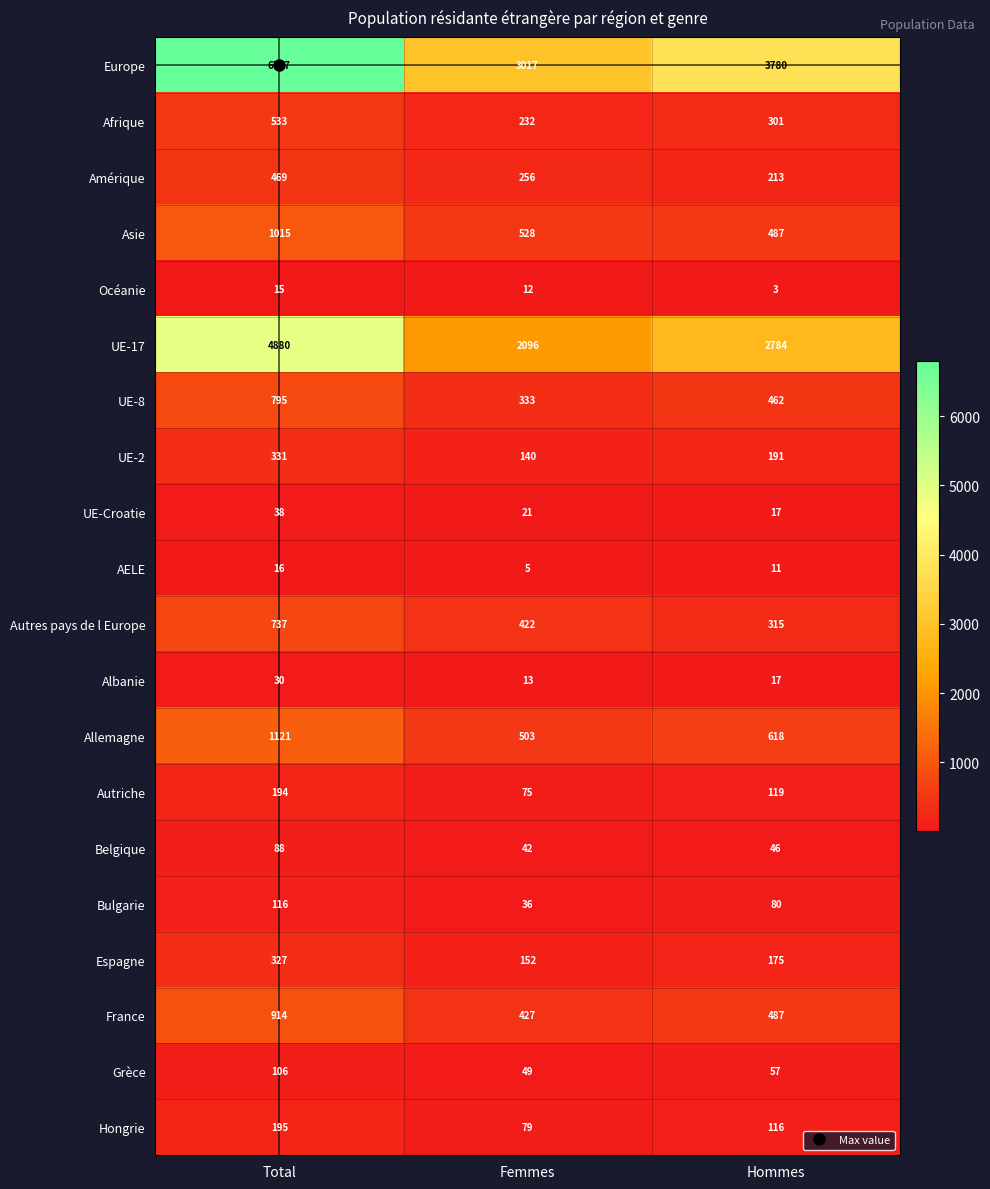

What is the sum of all UE-Croatie values?

76